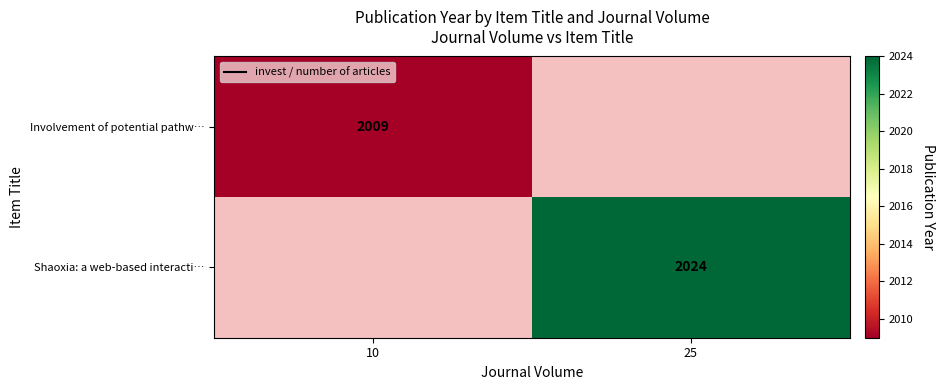

The Involvement of potential pathw… series shows 2678 at 10. True or false?

False